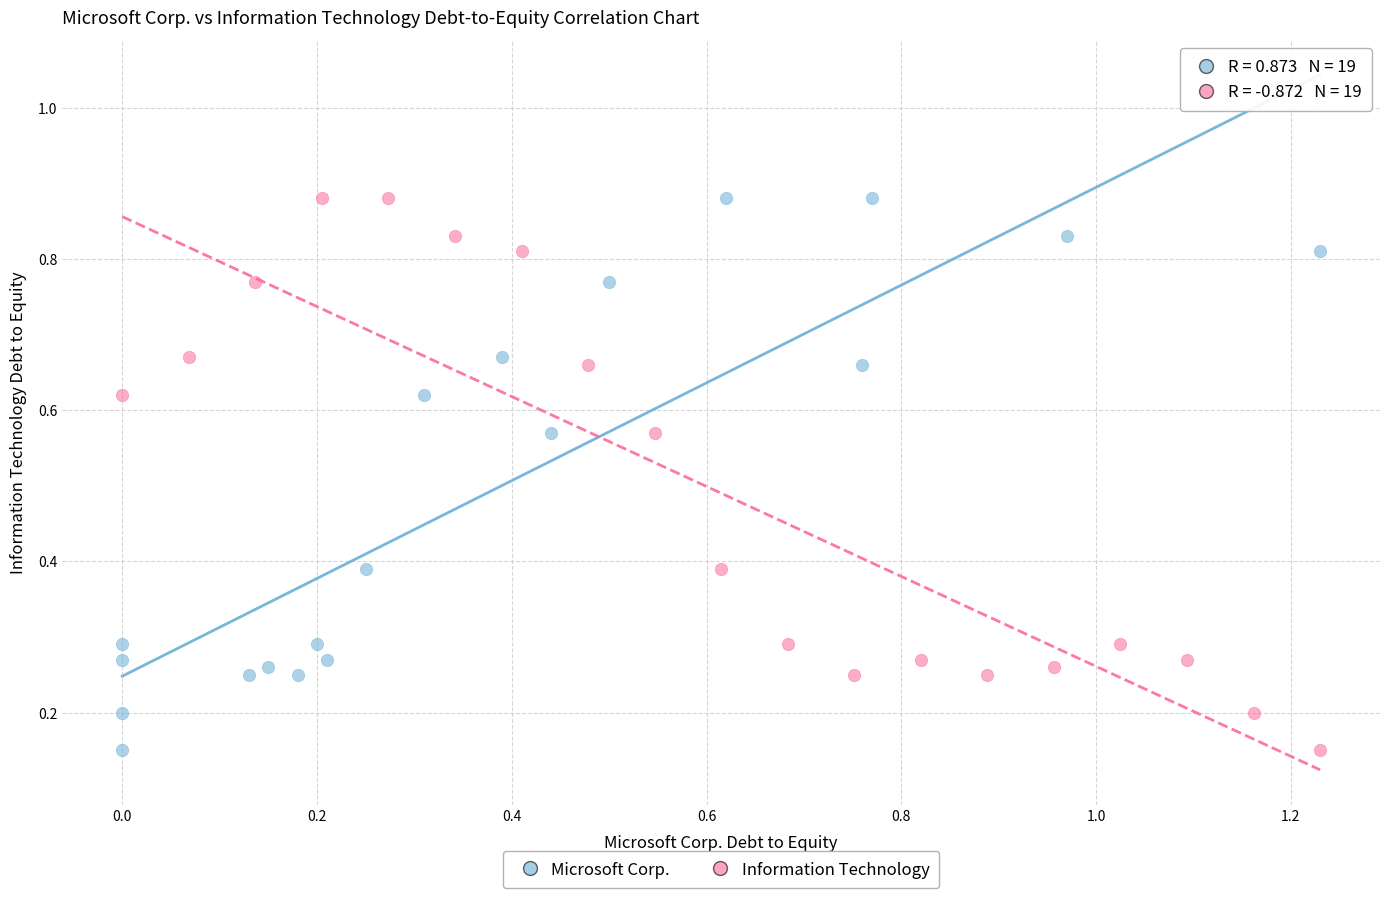

What are all the series names shown in the legend?

Microsoft Corp., Information Technology